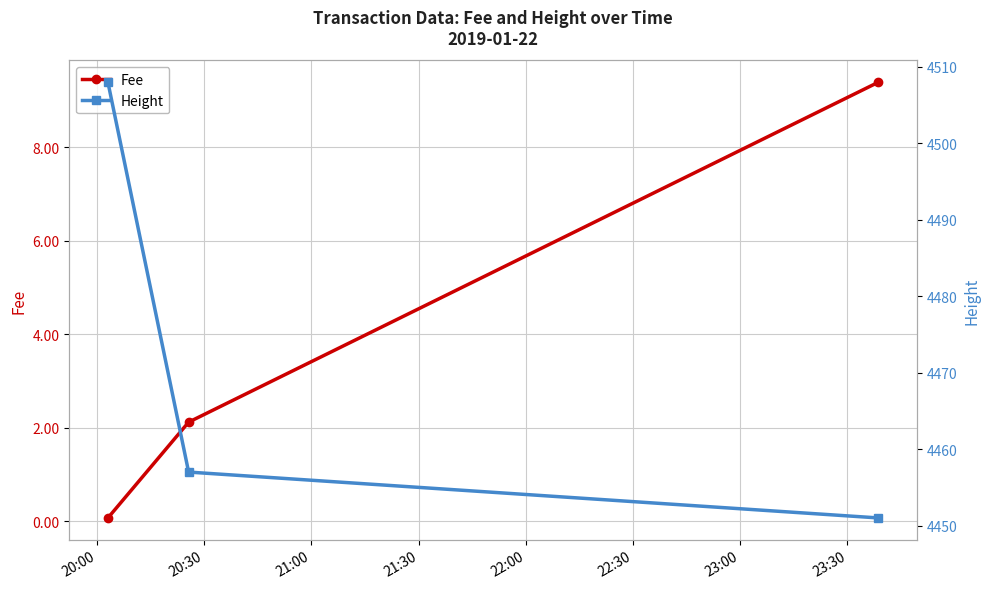

How many values in the Fee series are below 2?

1